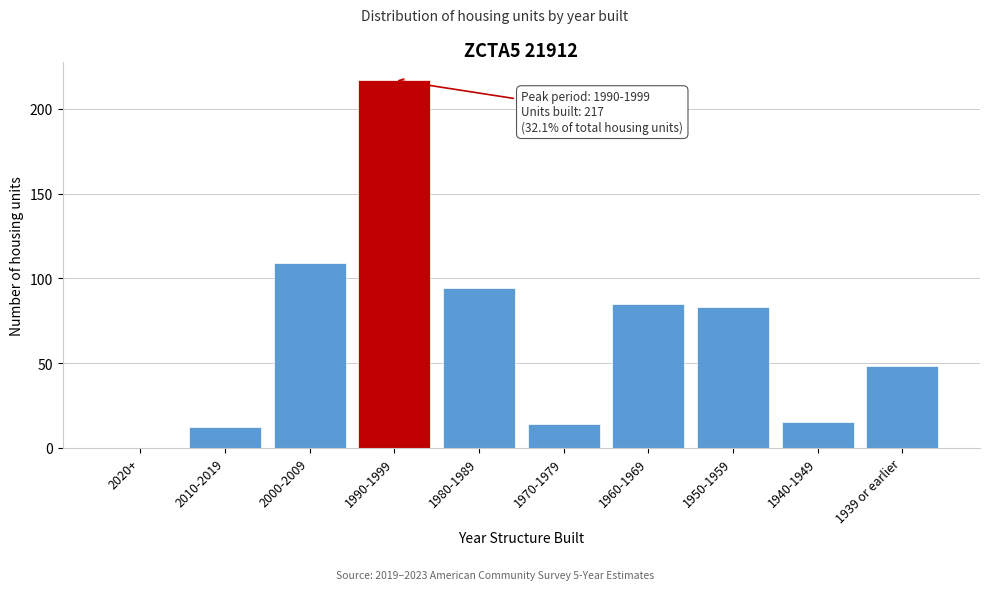

Reading left to right, extract all data points from this chart.

2020+=0	2010-2019=12	2000-2009=109	1990-1999=217	1980-1989=94	1970-1979=14	1960-1969=85	1950-1959=83	1940-1949=15	1939 or earlier=48